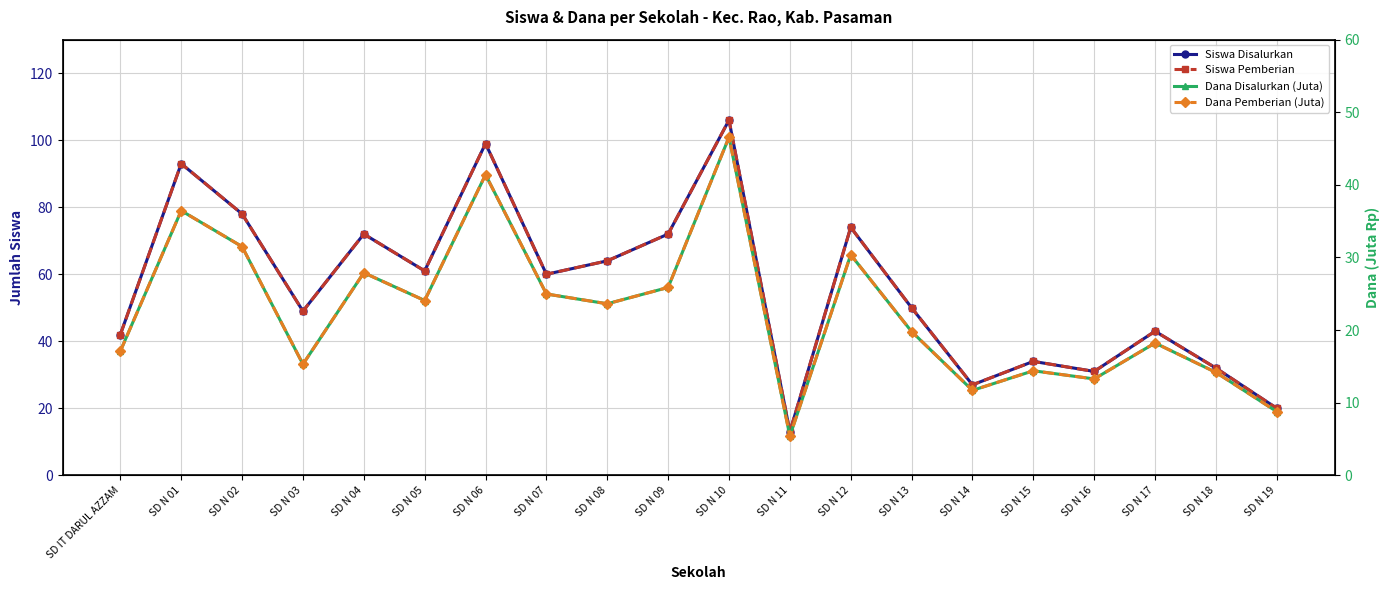

At which category does Siswa Disalurkan reach its first local valley?

SD N 03